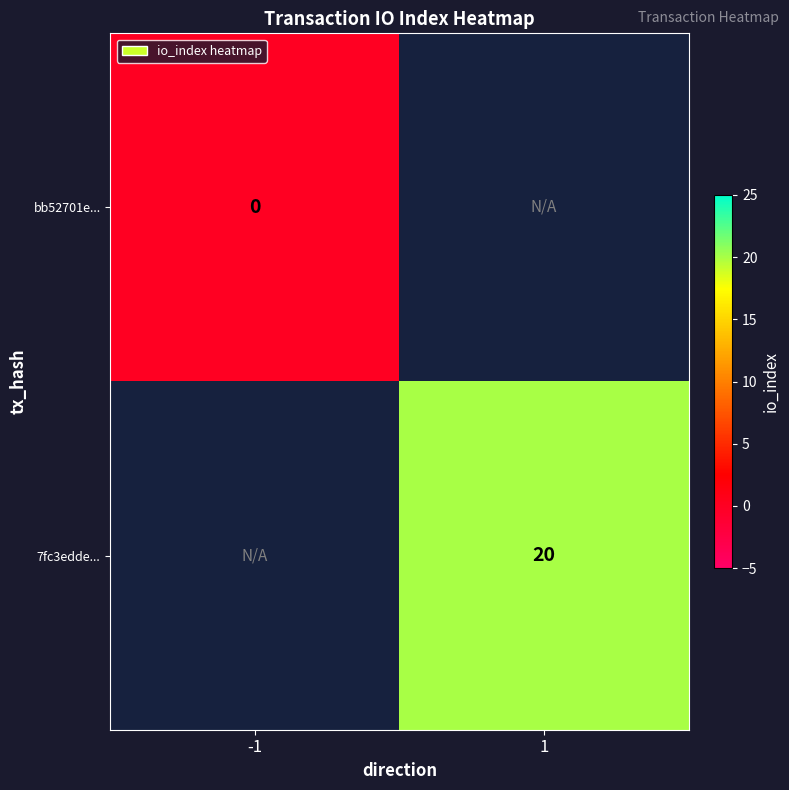

The value of 7fc3edde... at 1 is 4. True or false?

False